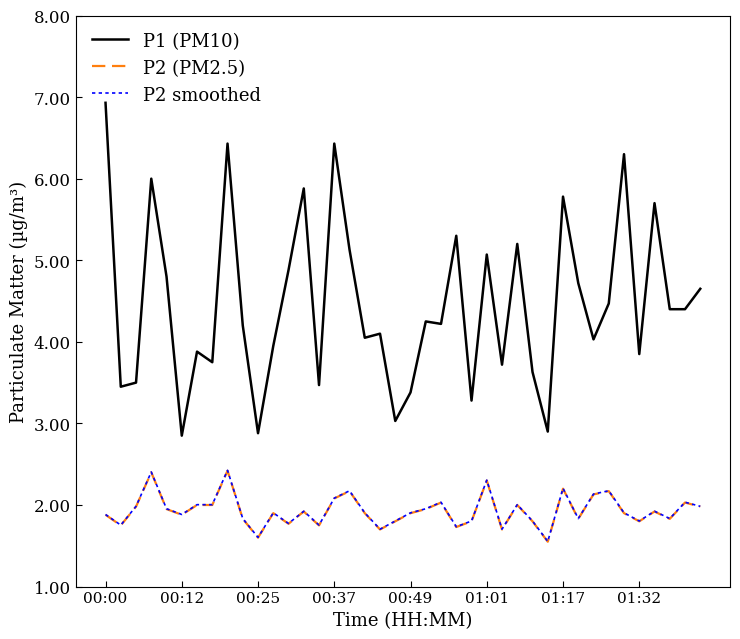

Which series has the largest total across all categories?

P1 (PM10)